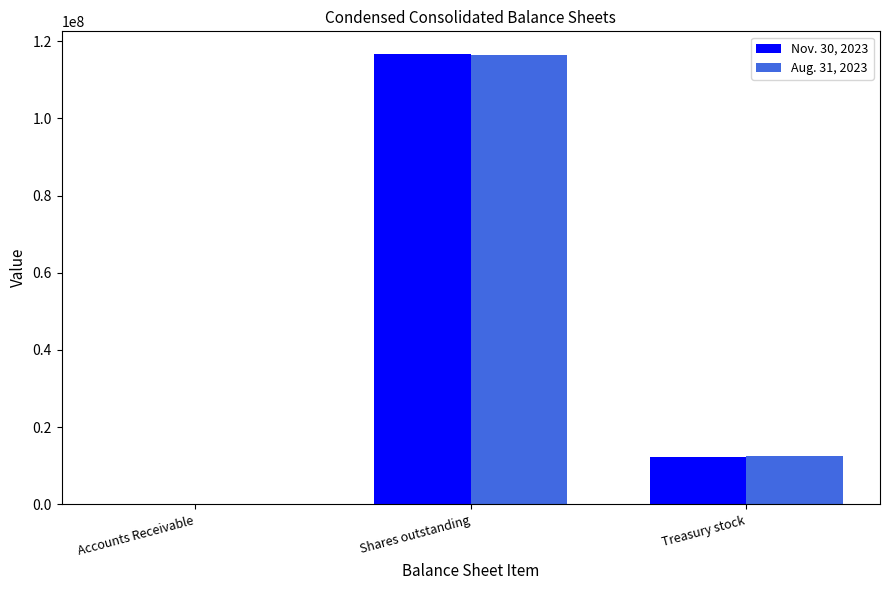

What is the sum of all Nov. 30, 2023 values?

129065072